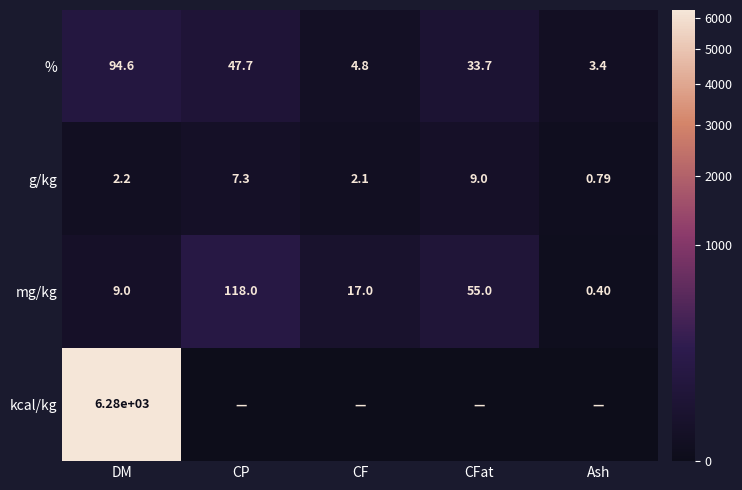

Where does the % series first go above 33?

DM